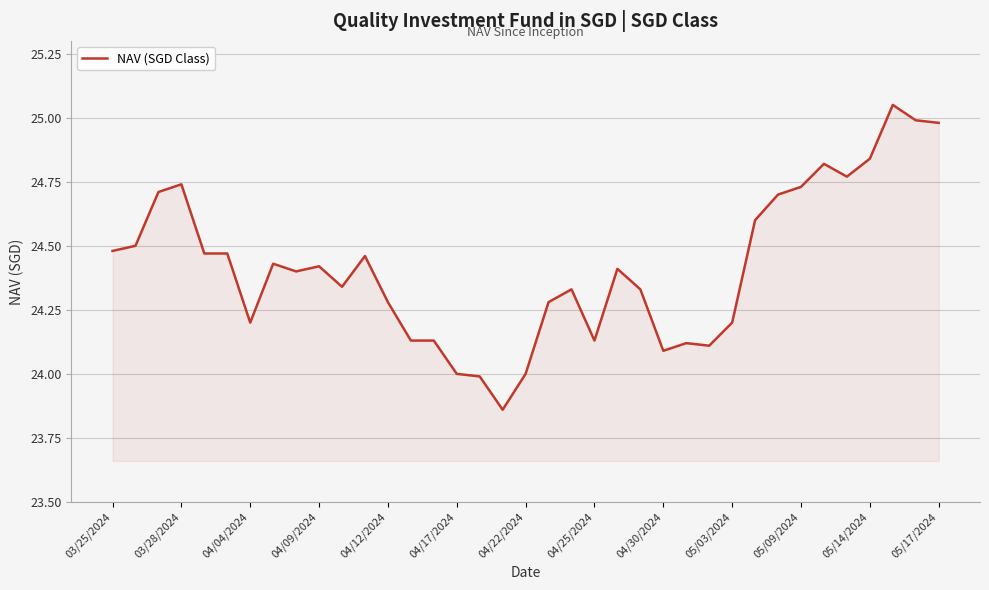

What is the difference between the maximum and minimum values?

1.2